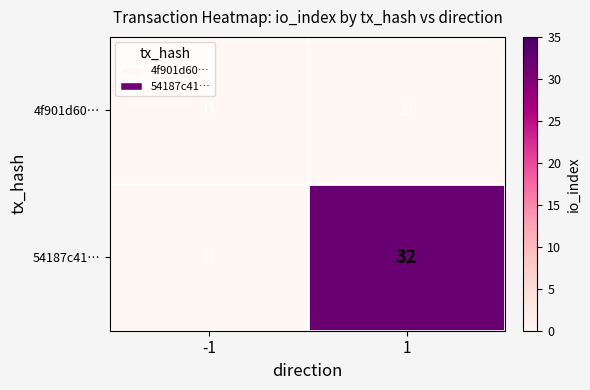

Which series changed the most between -1 and 1?

54187c41…